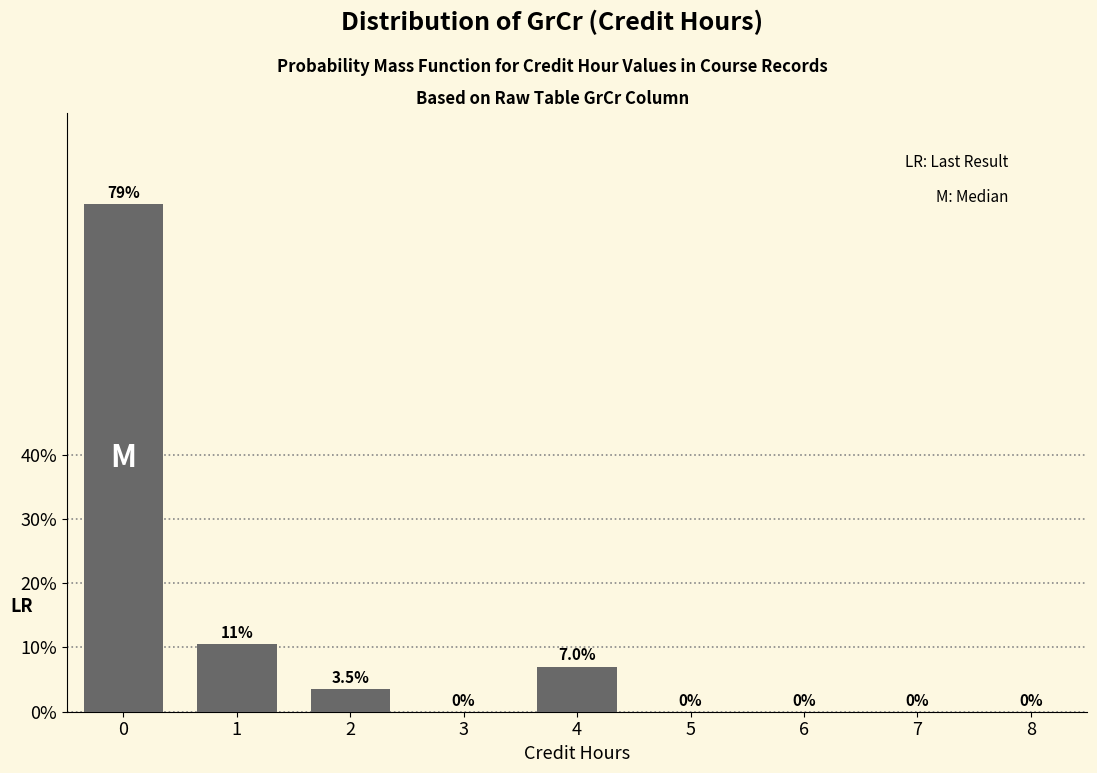

Reading left to right, list all the values displayed in this chart.

0=78.9	1=10.5	2=3.5	3=0.0	4=7.0	5=0.0	6=0.0	7=0.0	8=0.0